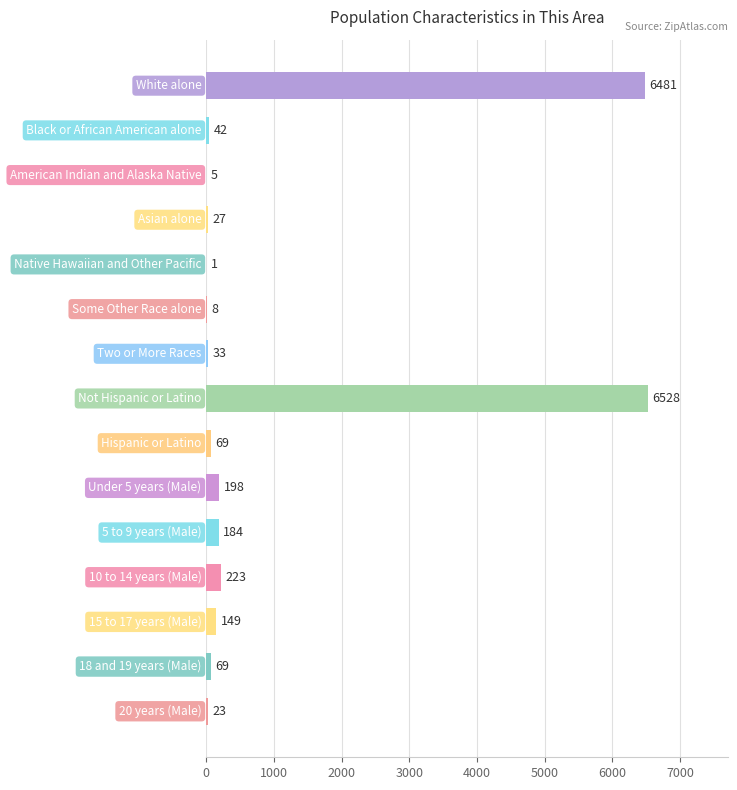

What is the sum of all values?

14040